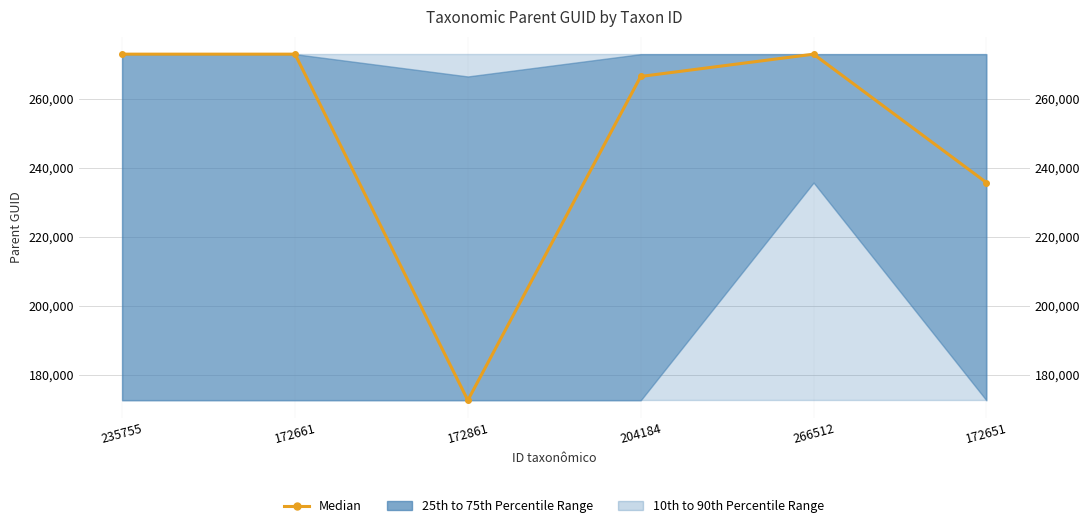

What is the difference between the second highest and minimum values?

100312